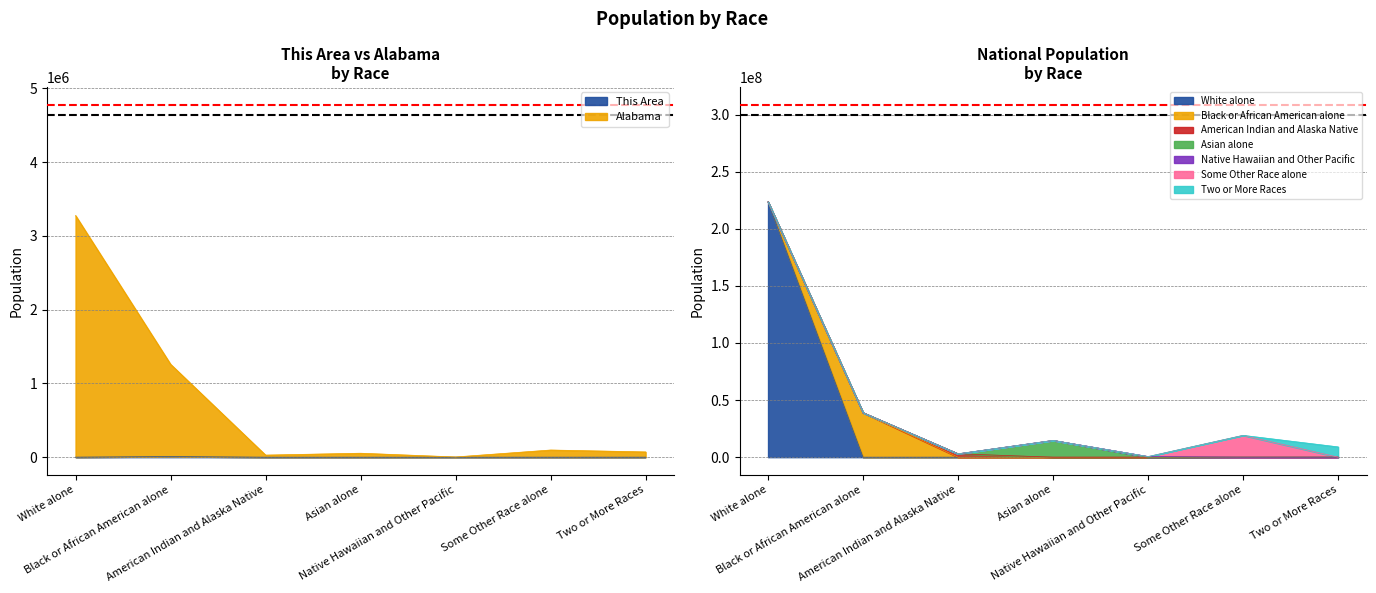

What is the difference between the maximum and second lowest values in the This Area series?

8327